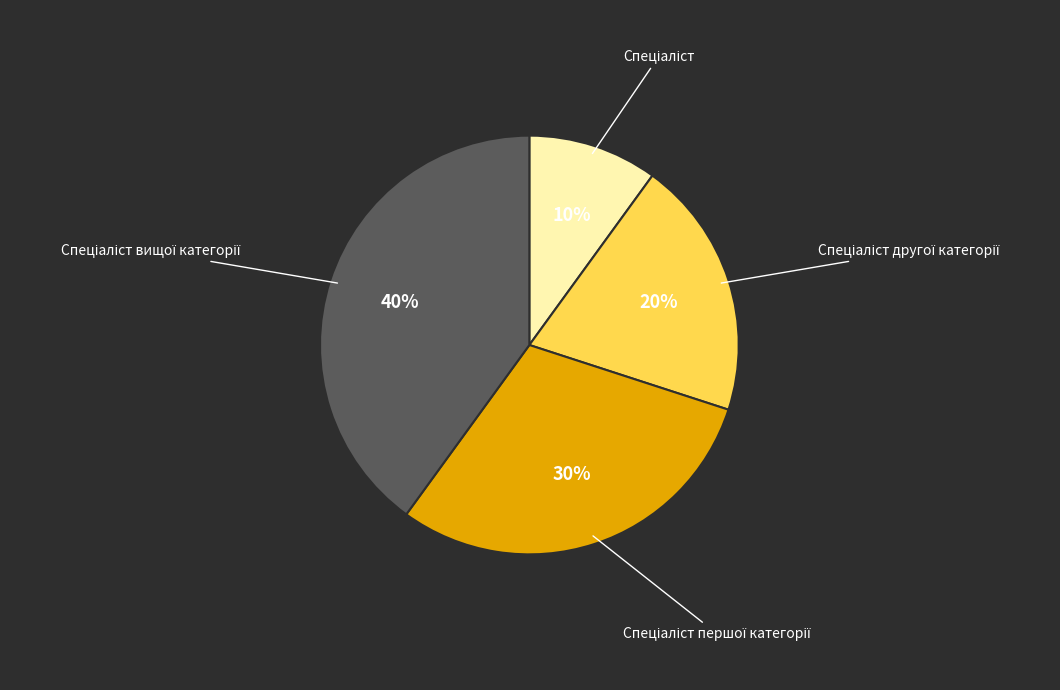

To the nearest percent, what is the difference between the largest and smallest slice percentages?

30%